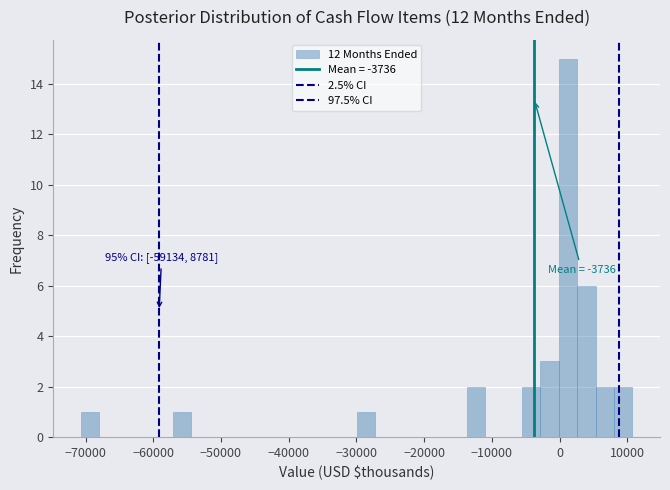

Read against the x-axis, roughly where is the centre of the tallest bar?

1000